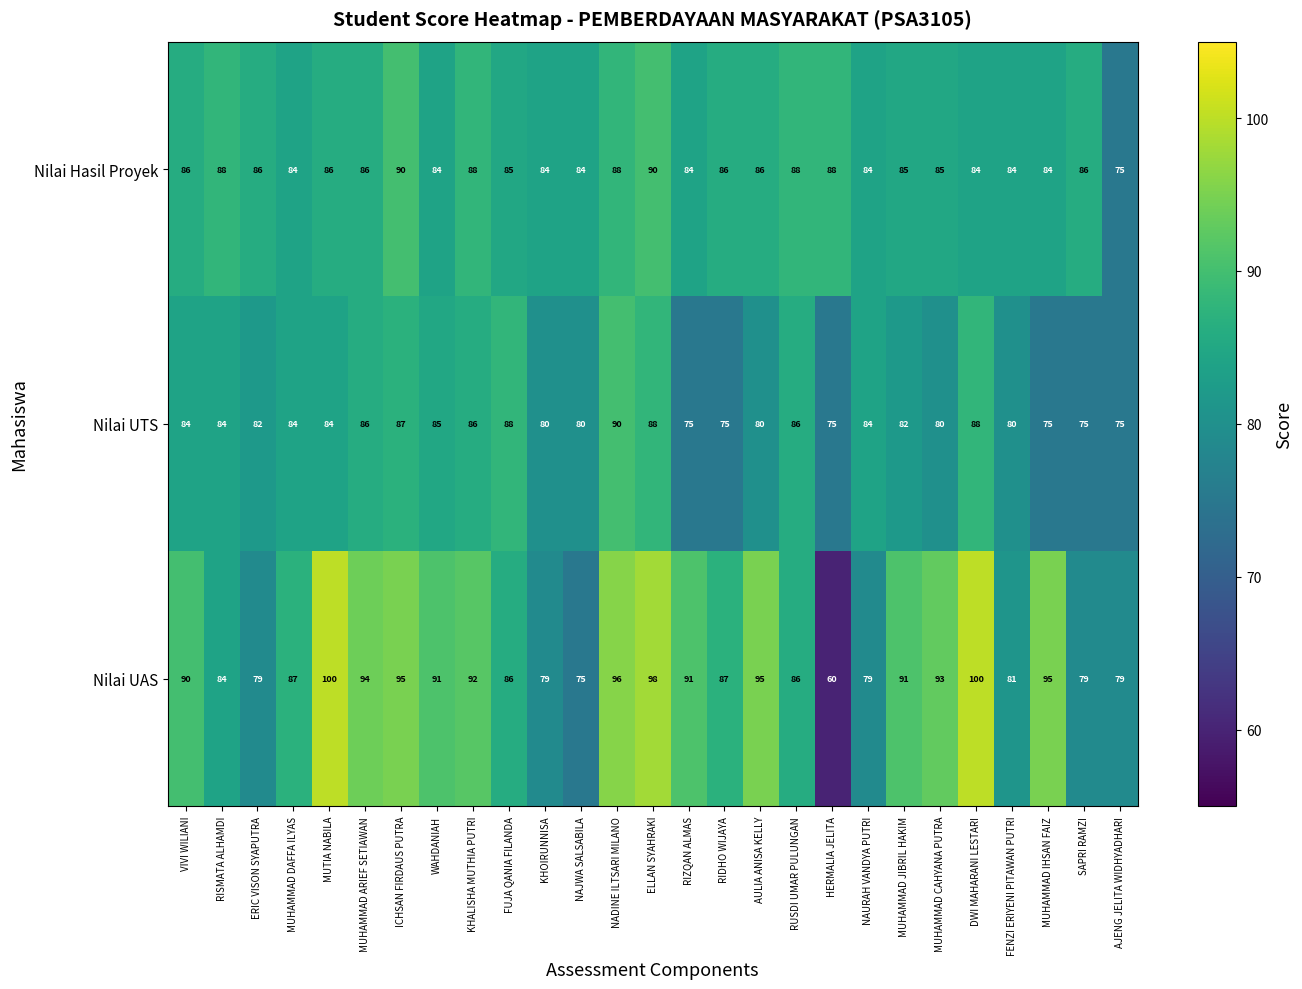

Which category has the lowest value across all series?

HERMALIA JELITA